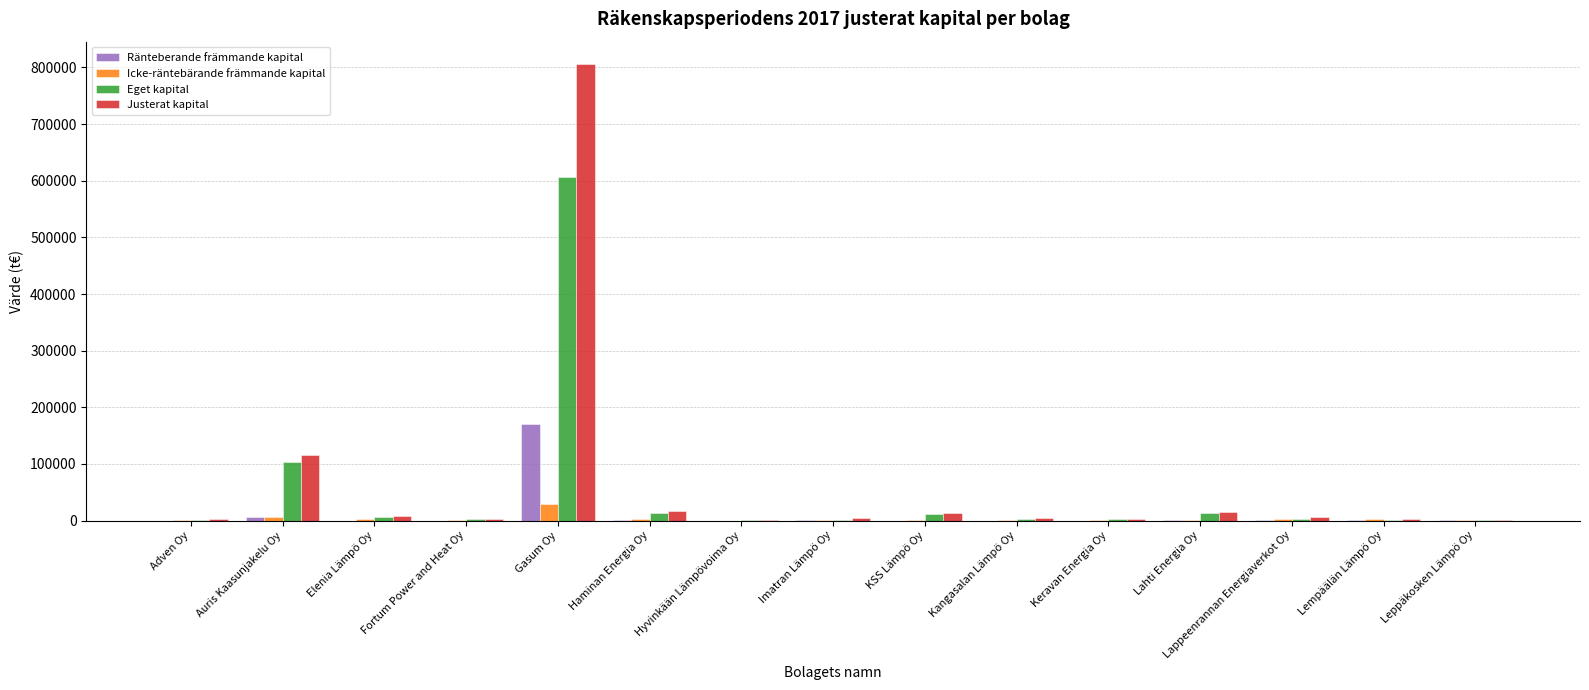

Is it true that Ränteberande främmande kapital equals 169995.1 at Gasum Oy?

True